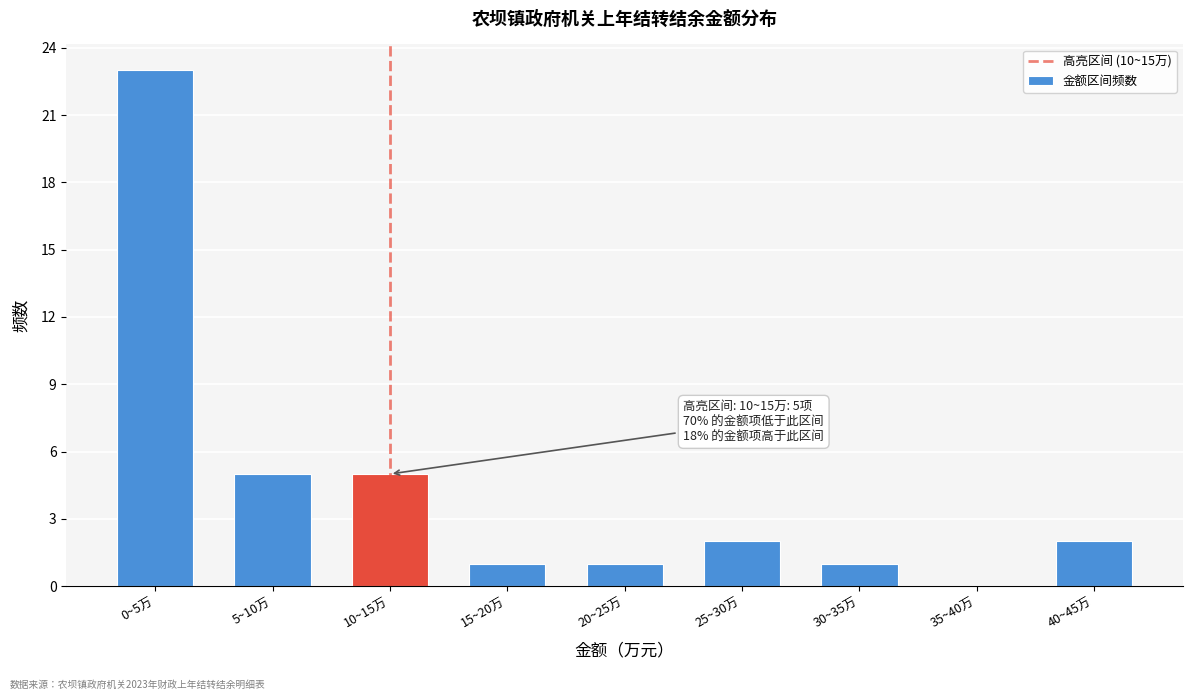

Reading left to right, what are all the values shown in this chart?

0~5万=23	5~10万=5	10~15万=5	15~20万=1	20~25万=1	25~30万=2	30~35万=1	35~40万=0	40~45万=2